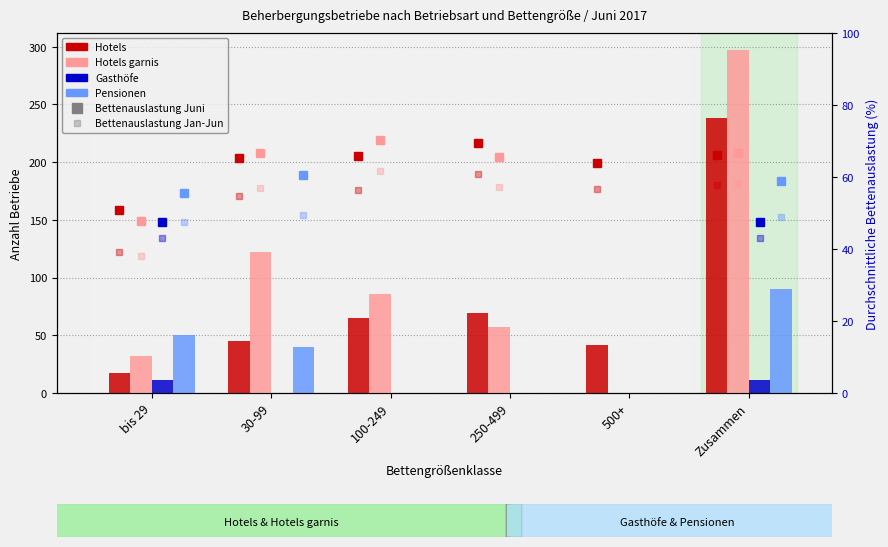

How many distinct data groups are displayed?

4